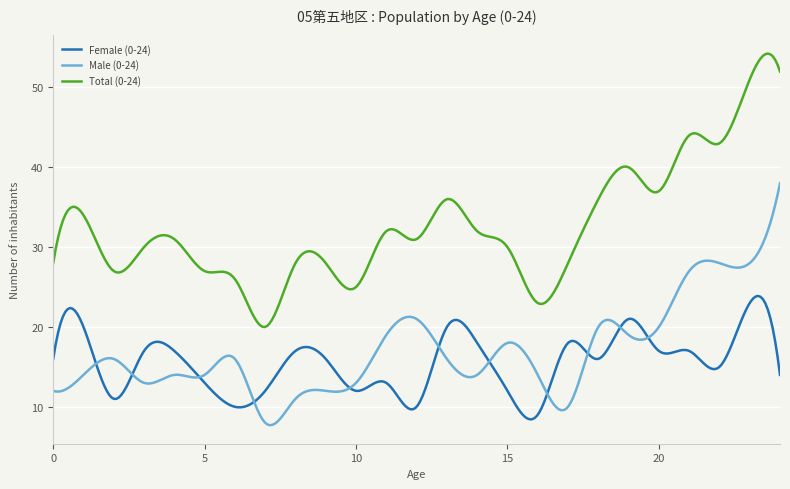

Which series has the largest total across all categories?

Total (0-24)